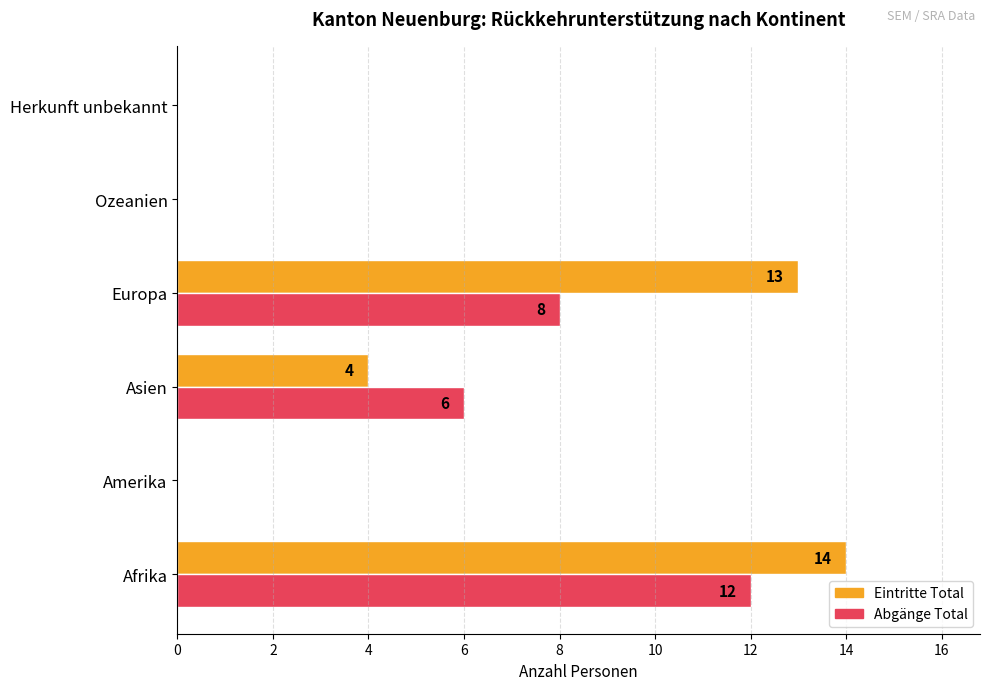

How many series are shown in this chart?

2